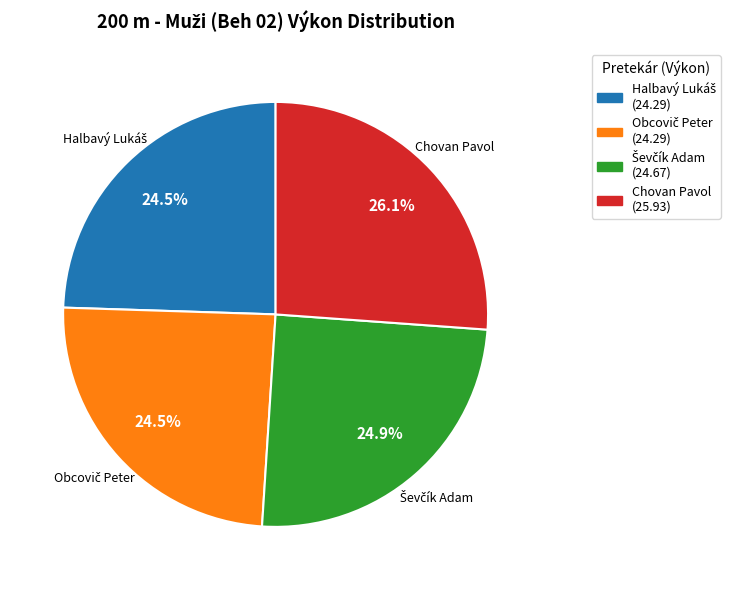

What portion of the pie excludes Chovan Pavol?

73.9%